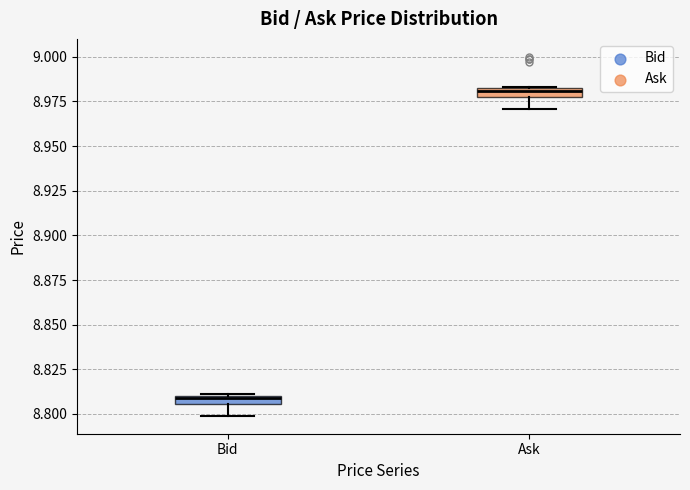

Which box has the highest median line?

Ask